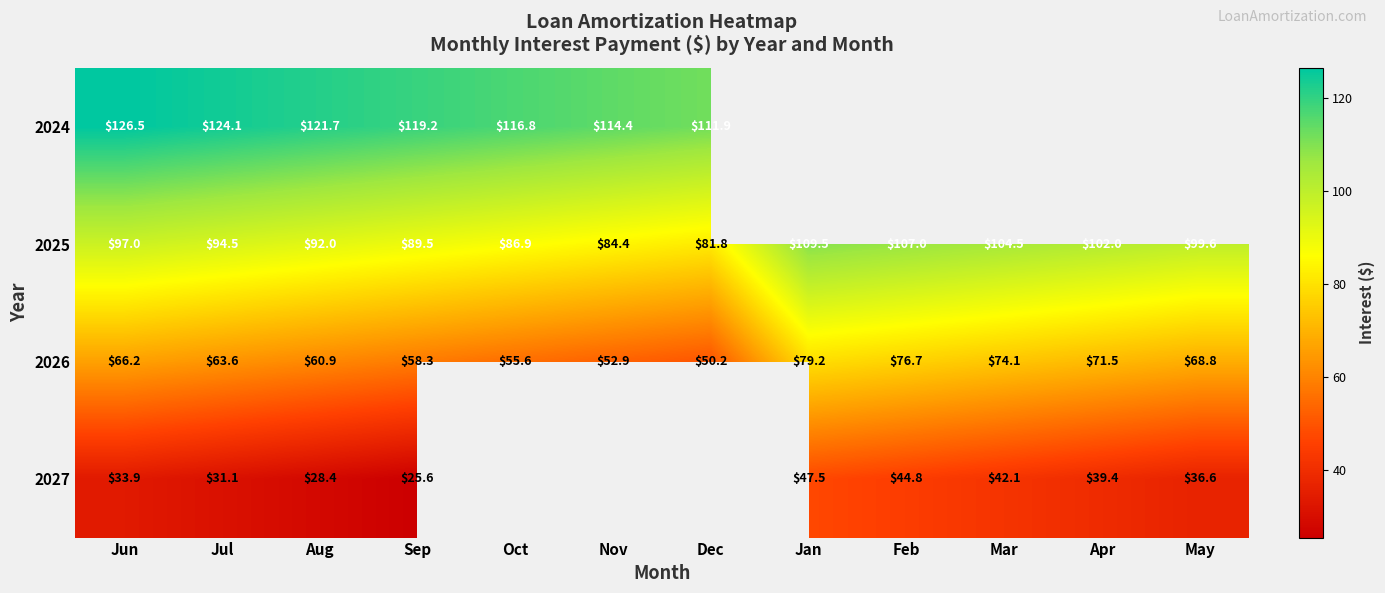

At how many categories does at least one series exceed 104?

10